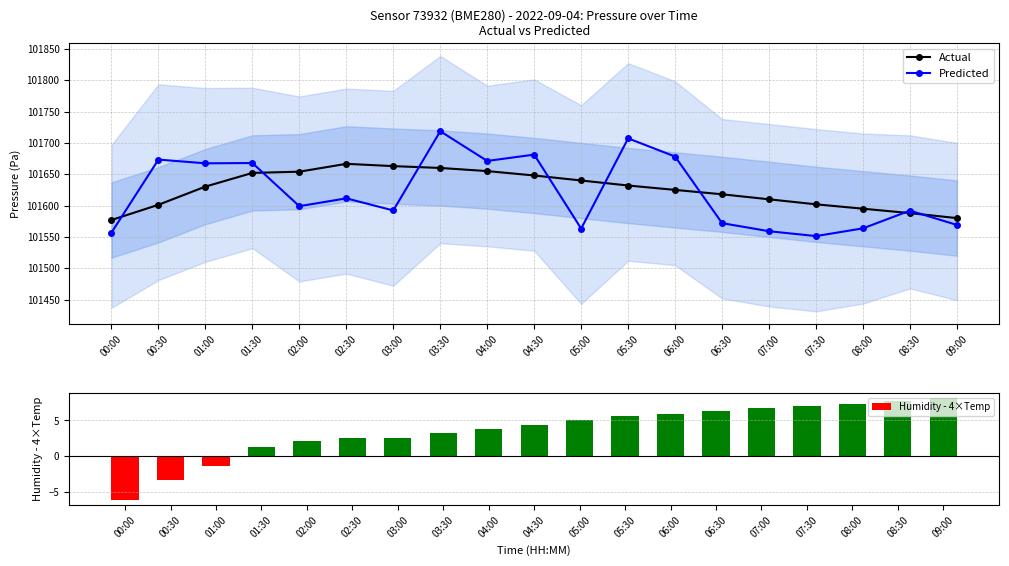

Is it true that Predicted equals 25349.5 at 04:00?

False